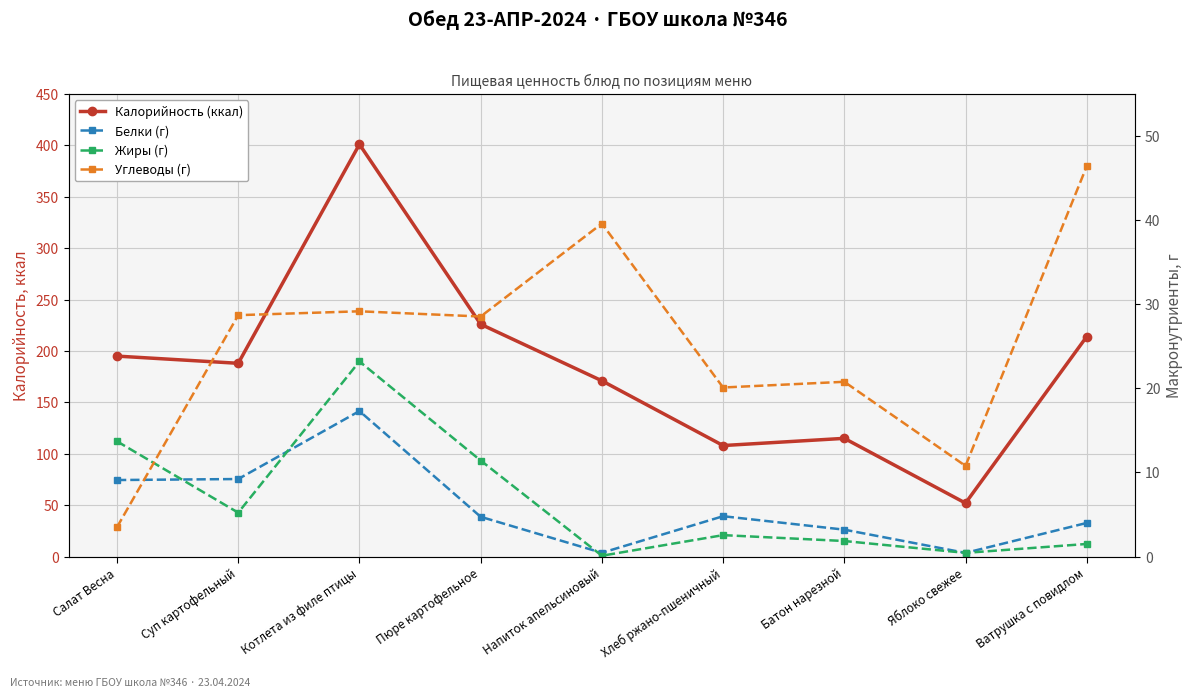

Which series ends up on top after the final intersection of Жиры (г) and Углеводы (г)?

Углеводы (г)